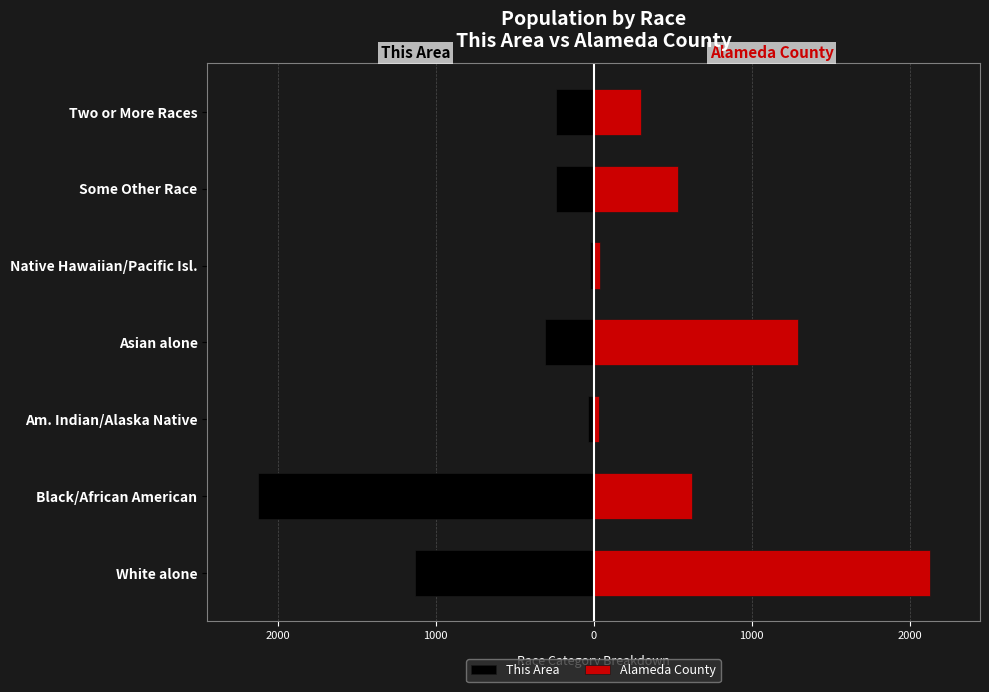

Which has a higher value, Black/African American or Some Other Race?

Some Other Race